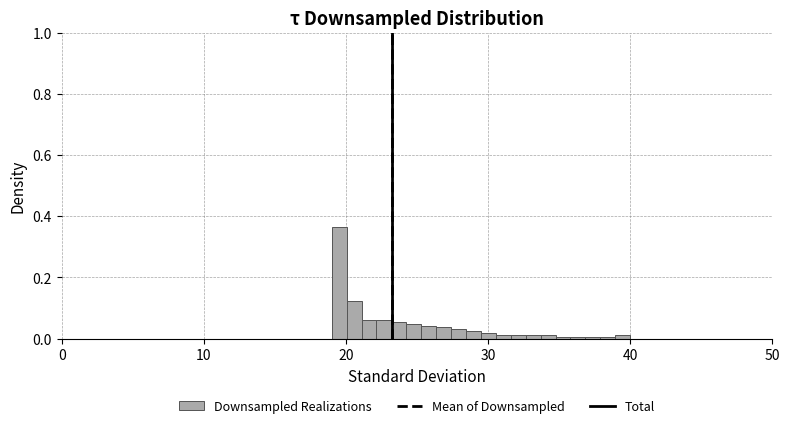

Read against the x-axis, roughly where is the centre of the tallest bar?

20